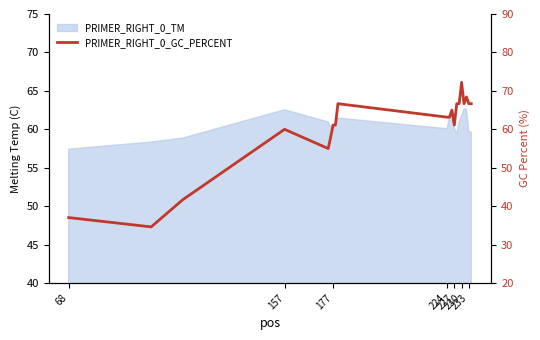

Does the chart have visible grid lines?

No